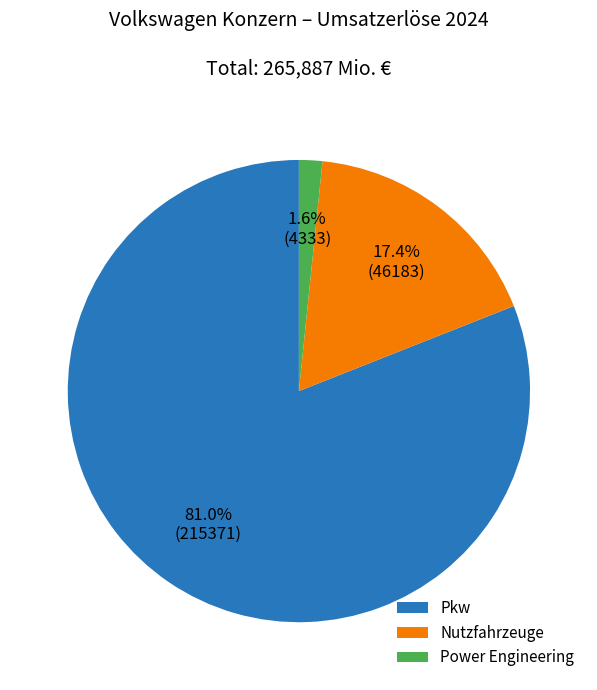

How many segments does this pie chart have?

3